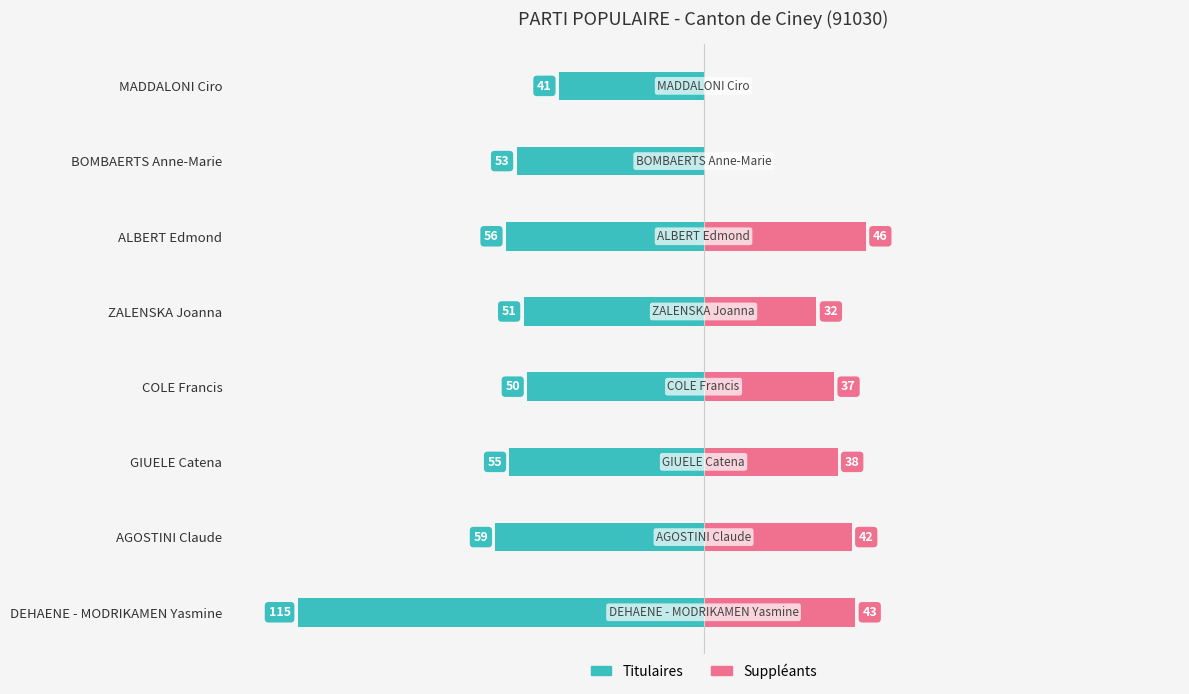

What is the difference between the second highest and second lowest values in the Suppléants series?

43